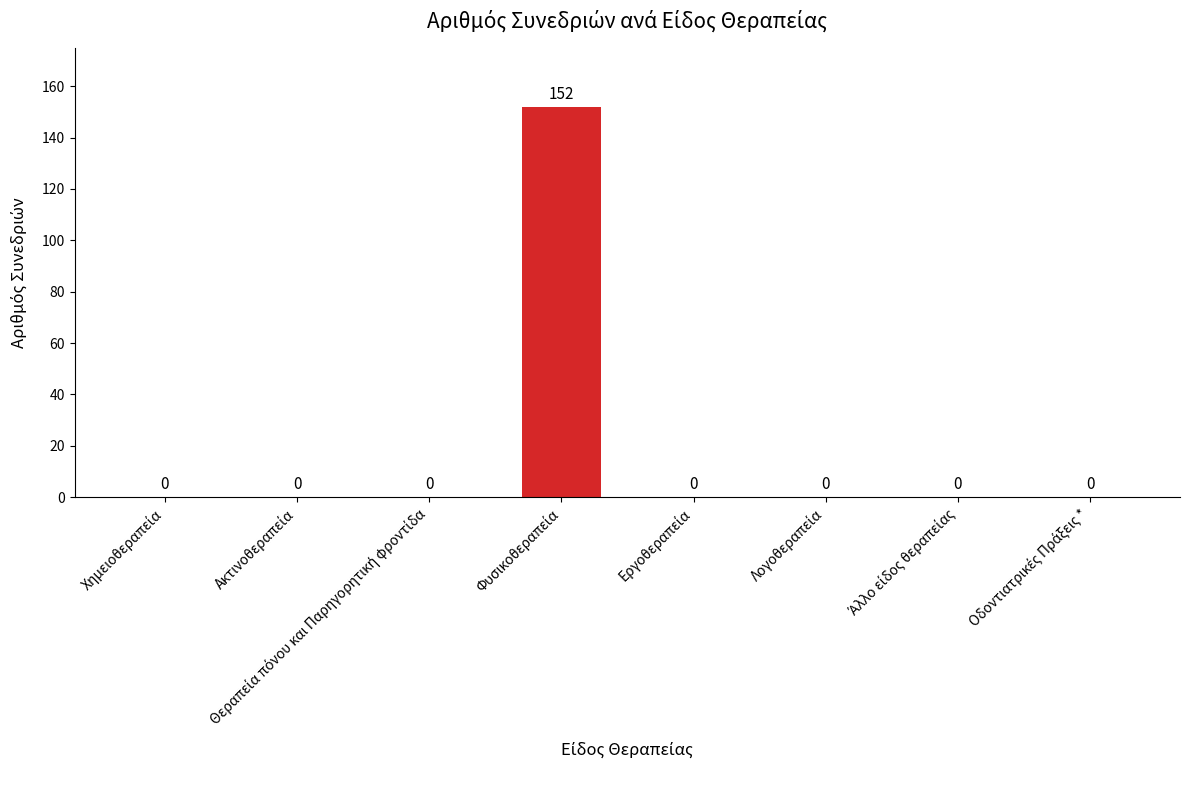

What is the greatest value displayed?

152